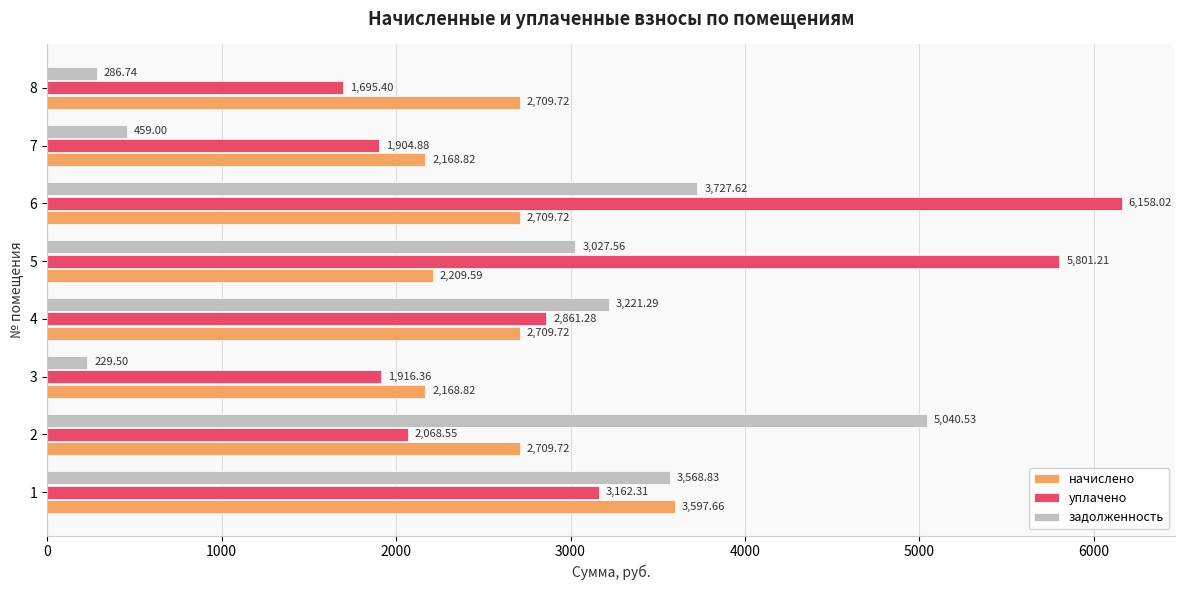

What is the average value of the уплачено series?

3196.0